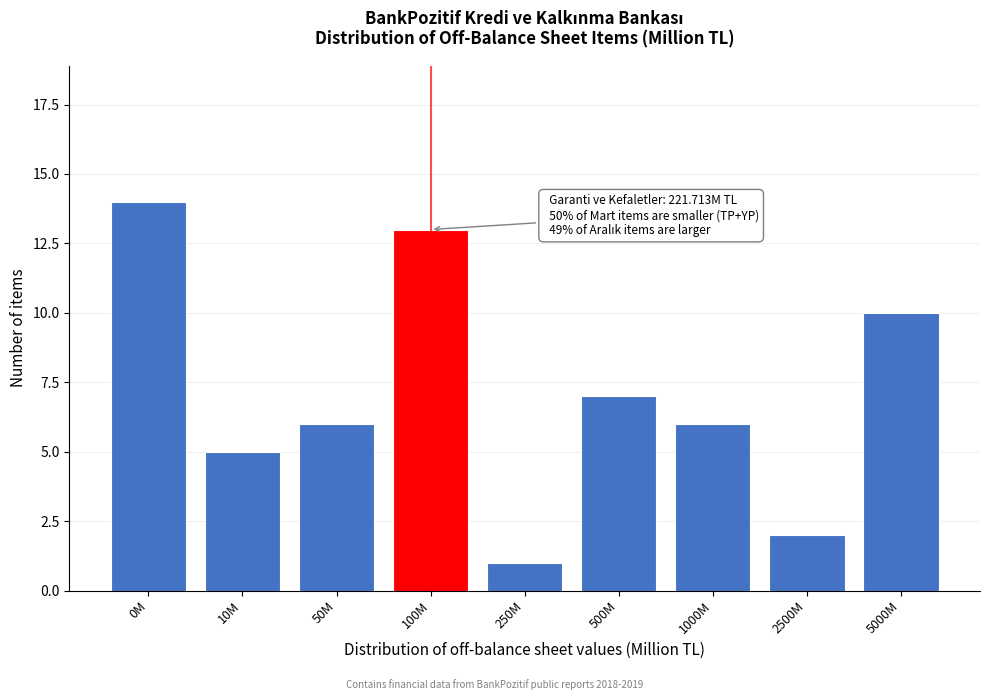

Reading right to left, what are all the values shown in this chart?

5000M=10	2500M=2	1000M=6	500M=7	250M=1	100M=13	50M=6	10M=5	0M=14